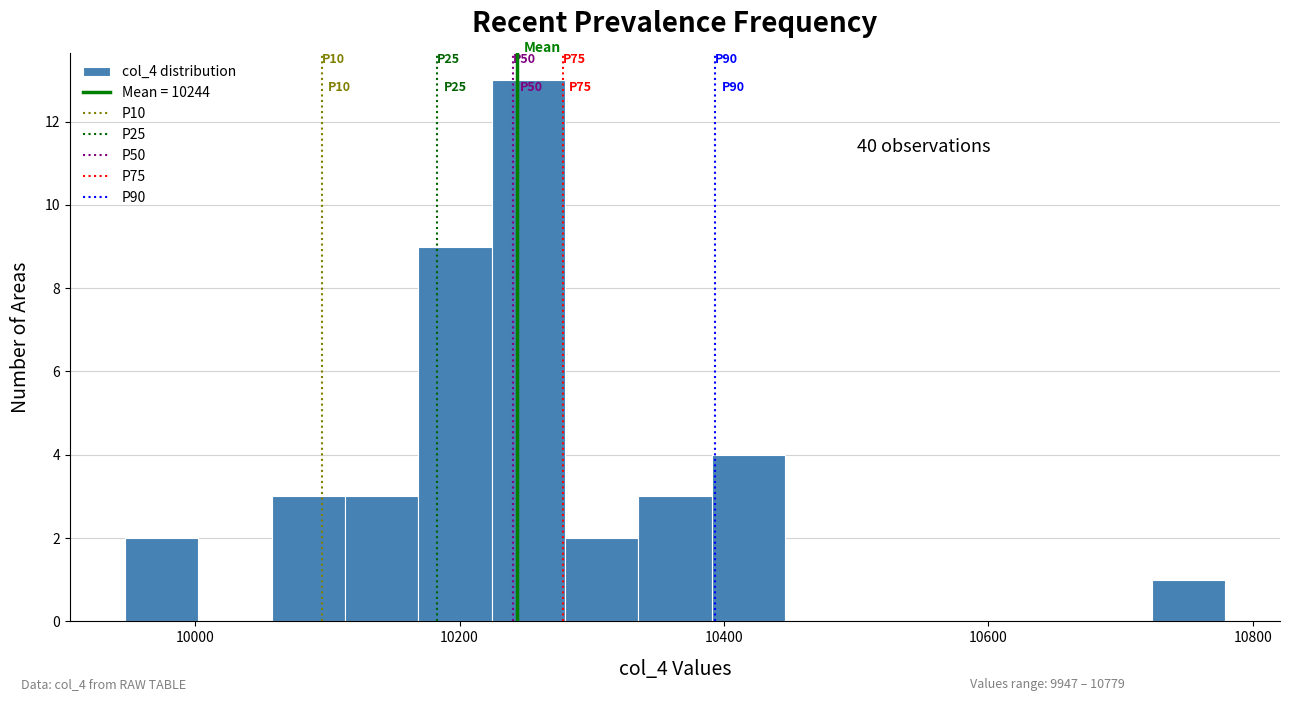

Read against the x-axis, roughly where is the centre of the tallest bar?

10260